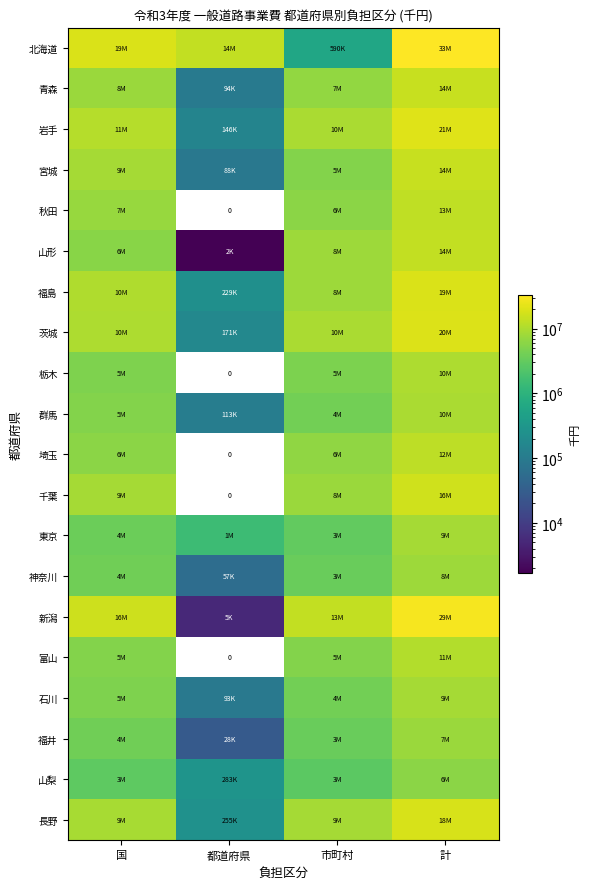

At which label does 山梨 reach its minimum?

都道府県